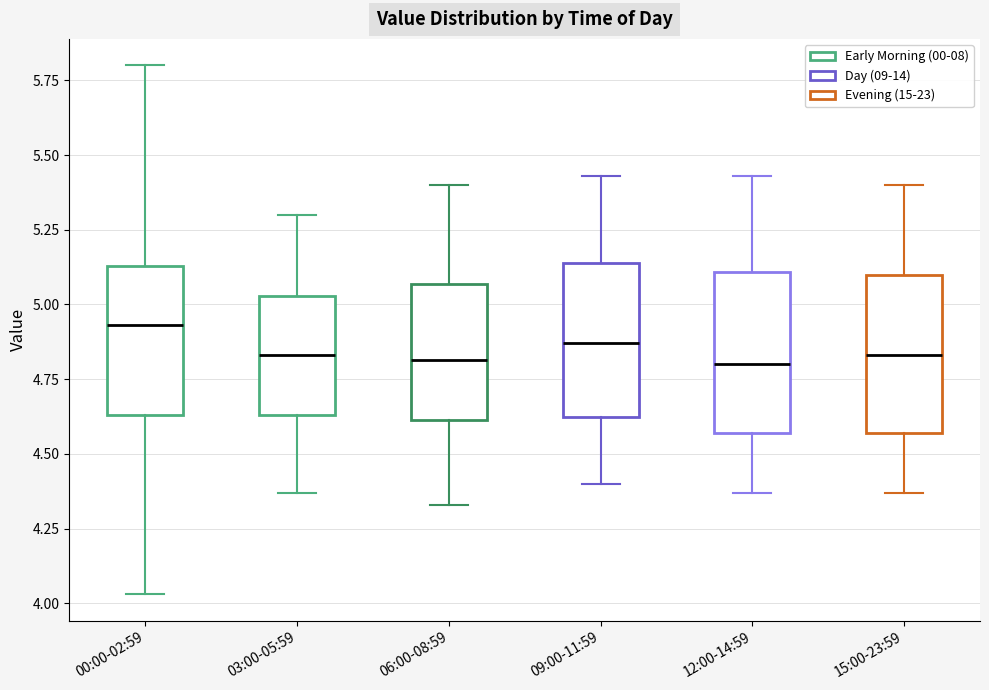

Where does the upper whisker of the box for 06:00-08:59 end on the y-axis? The values are not printed on the chart, so give them approximately, as read against the axis.

5.40